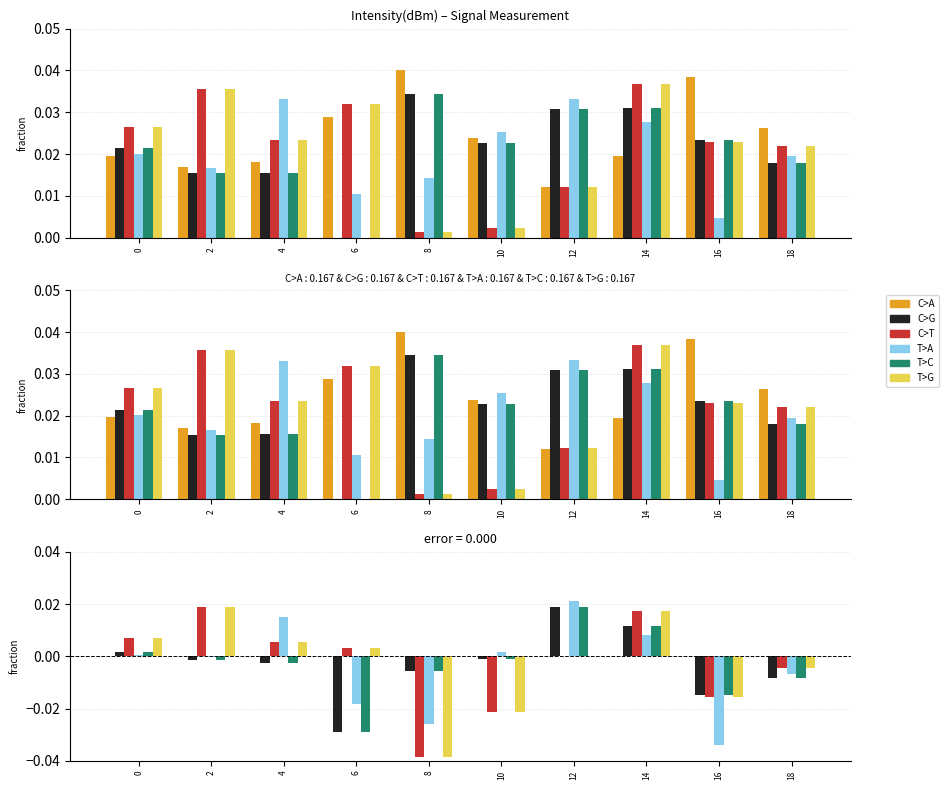

Between 18 and 2, which is larger?

18